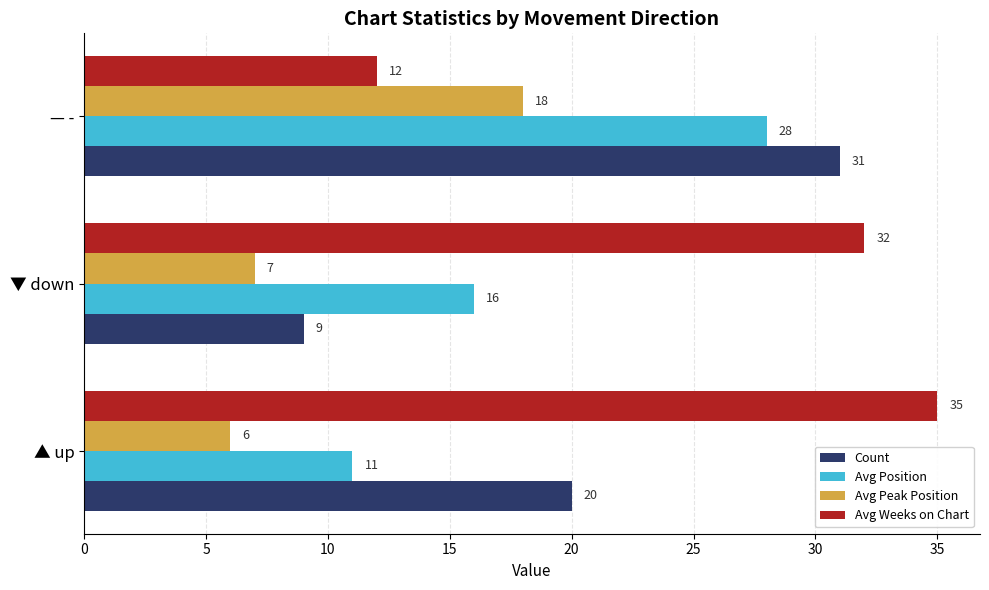

How many Avg Position values are between 11 and 28?

3